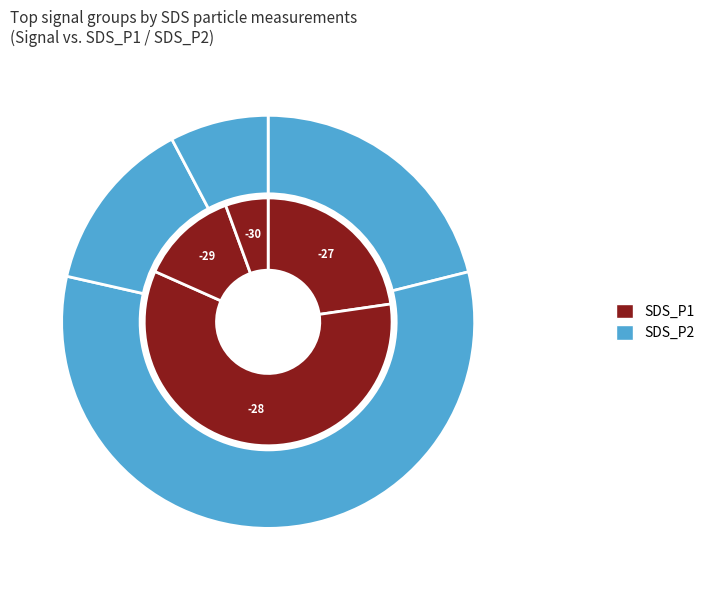

To the nearest percent, what is the difference between the largest and smallest slice percentages?

3%